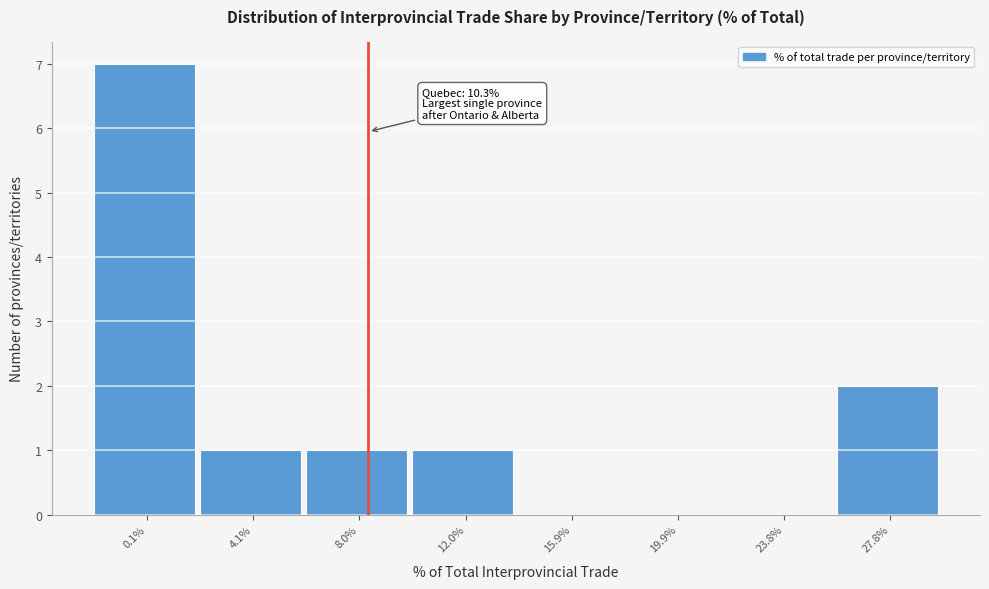

Reading left to right, list all the values displayed in this chart.

0.1%=7	4.1%=1	8.0%=1	12.0%=1	15.9%=0	19.9%=0	23.8%=0	27.8%=2